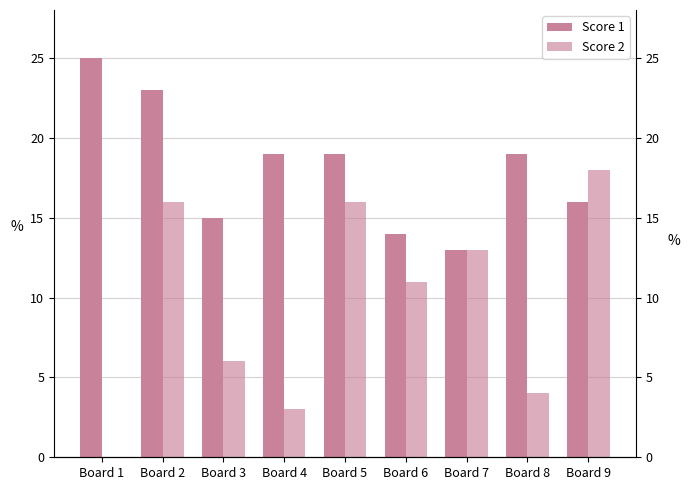

How many groups of bars are there?

9